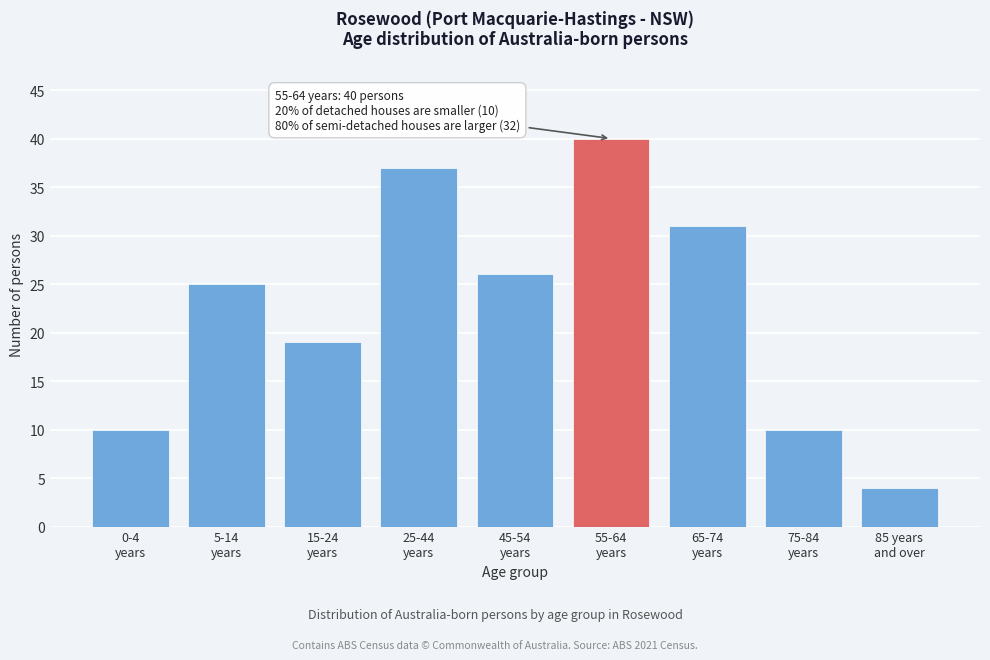

Reading left to right, what are all the values shown in this chart?

10	25	19	37	26	40	31	10	4